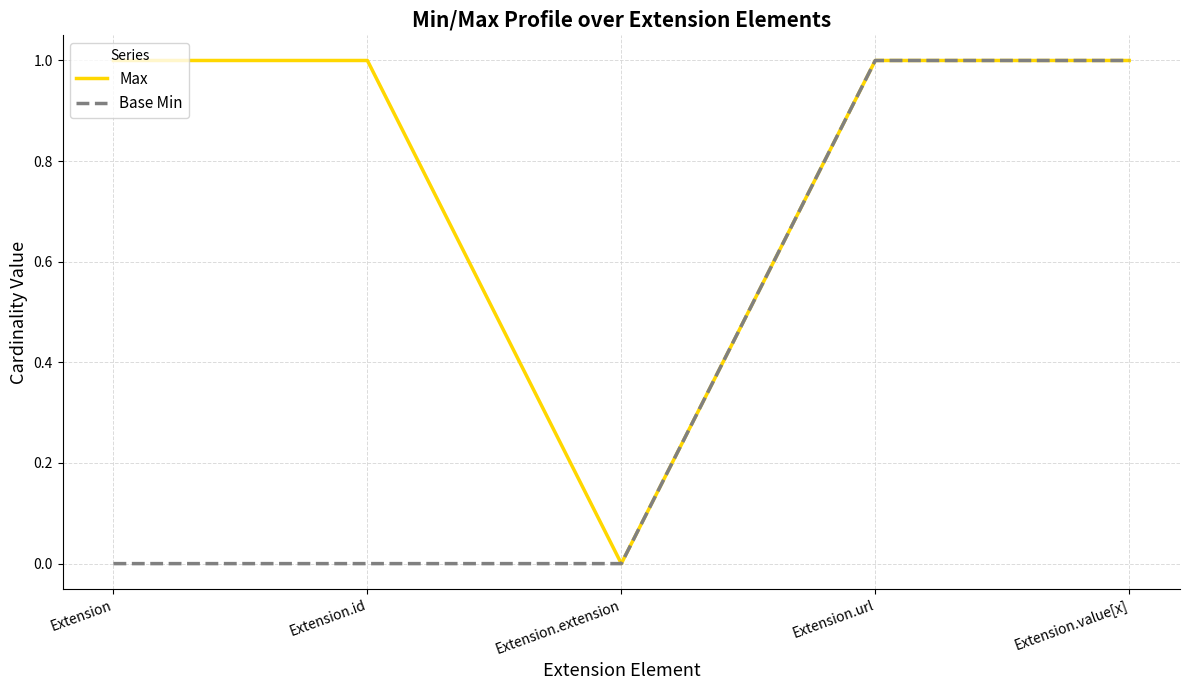

Which series has the largest total across all categories?

Max